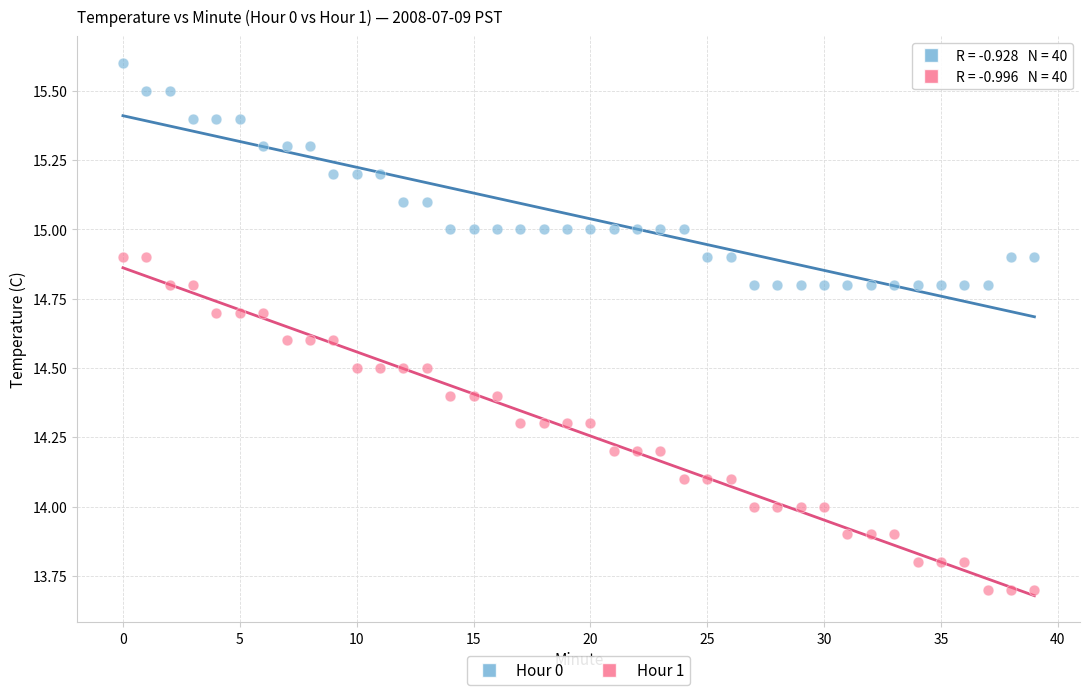

Which series has the widest spread of Y values?

Hour 1